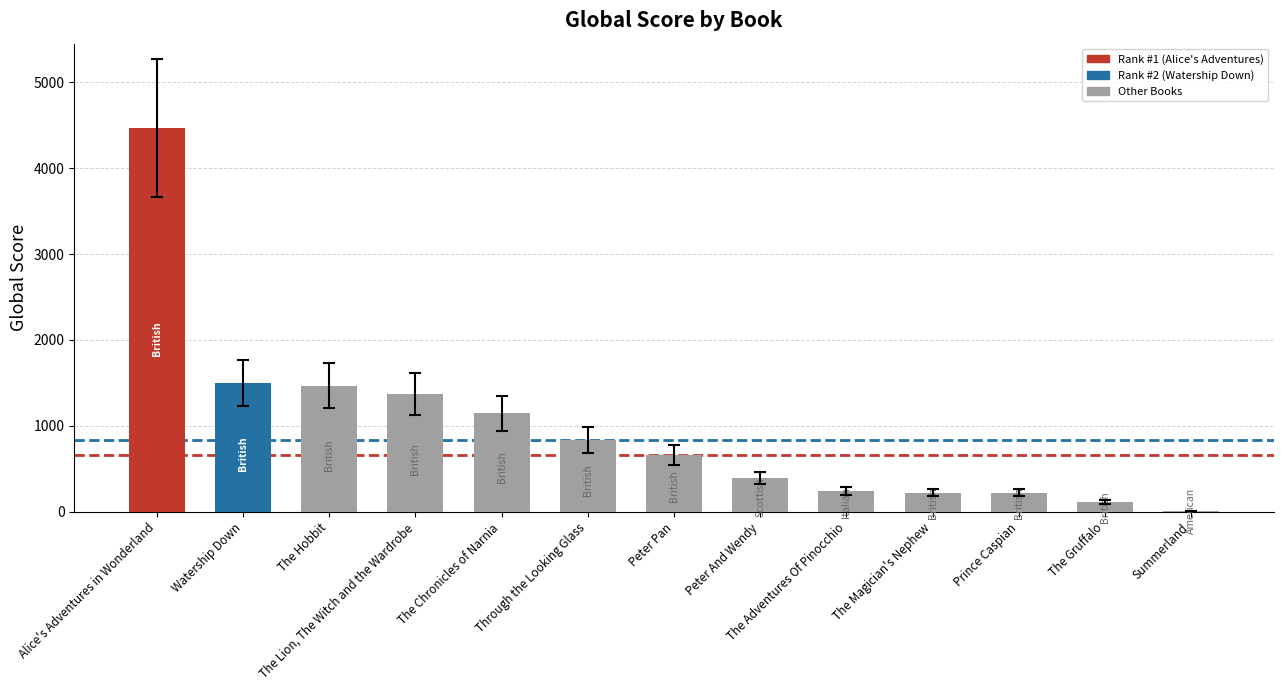

What is the maximum value shown in the chart?

4467